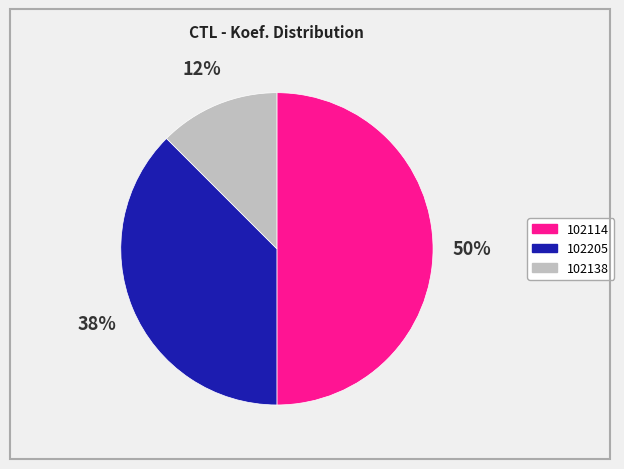

To the nearest percent, what is the average slice percentage?

33%